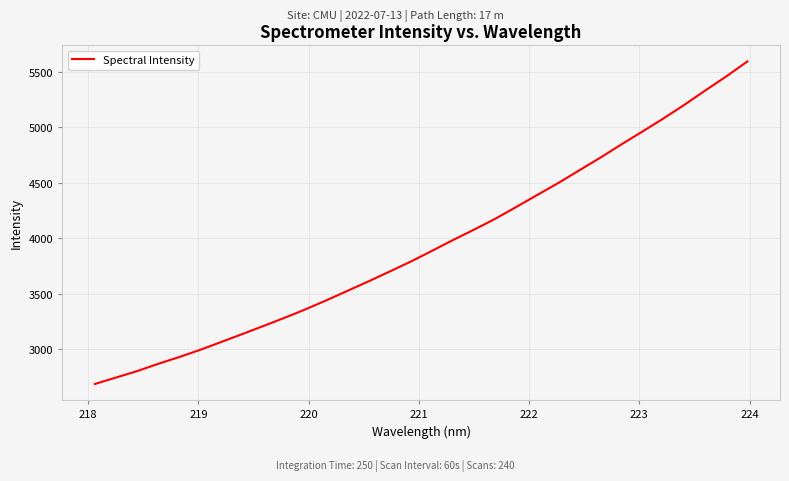

What is the maximum value shown in the chart?

5595.9